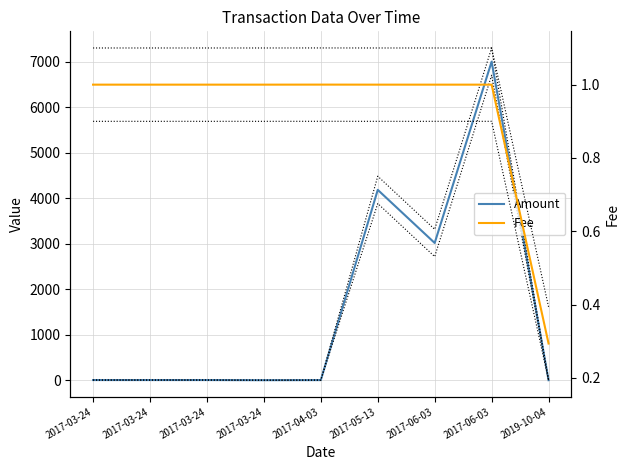

True or false: Fee has a value of 0.3 at 2019-10-04.

True